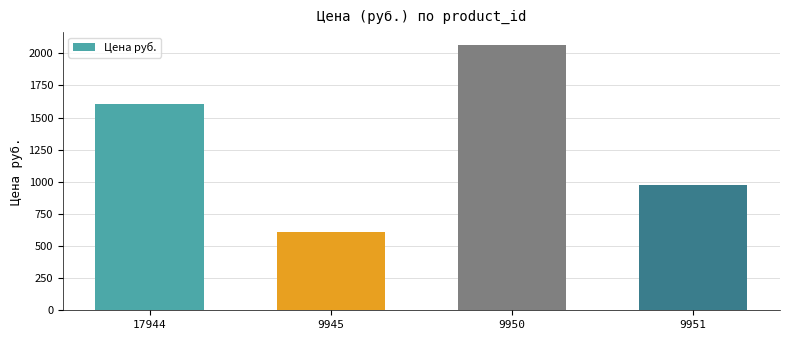

The value at 9950 is 2062.0. True or false?

True